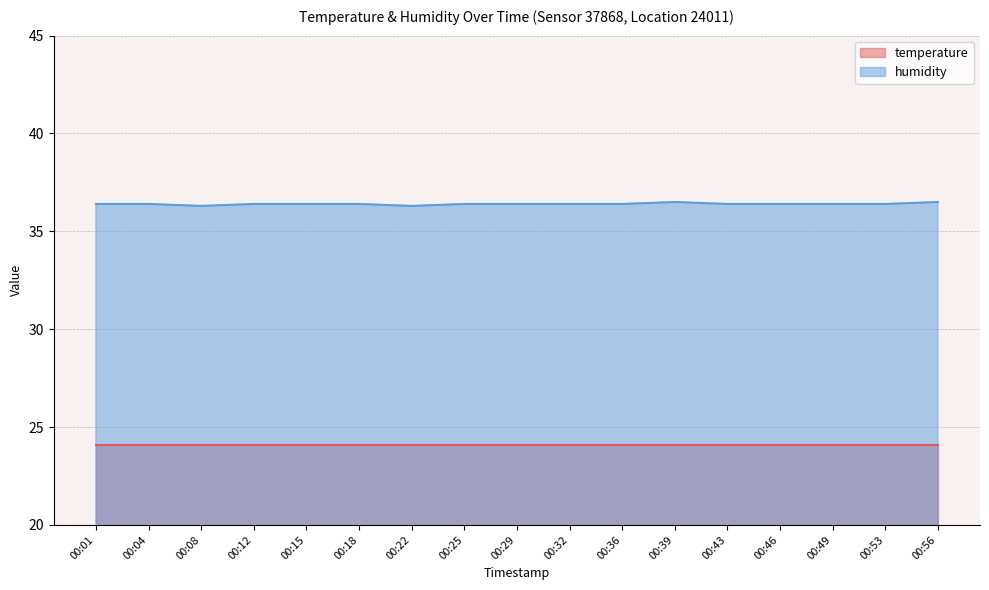

At which label is the value closest to 36?

00:08